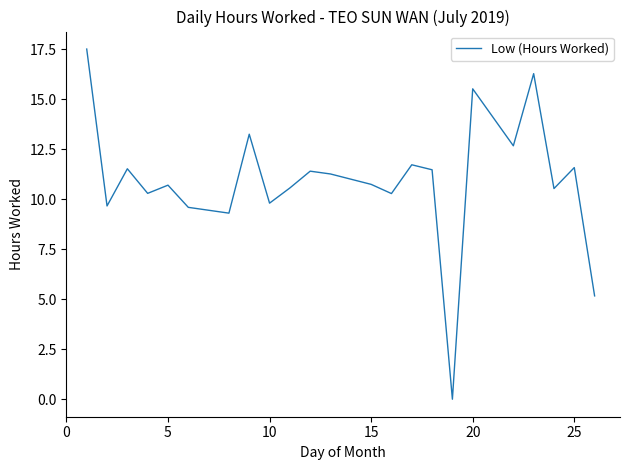

What is the difference between the maximum and minimum values?

17.5